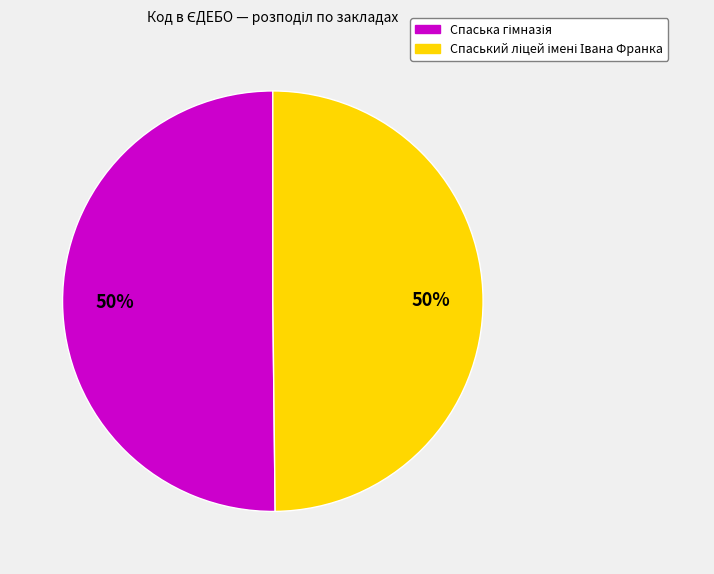

To the nearest percent, what is the average slice percentage?

50%